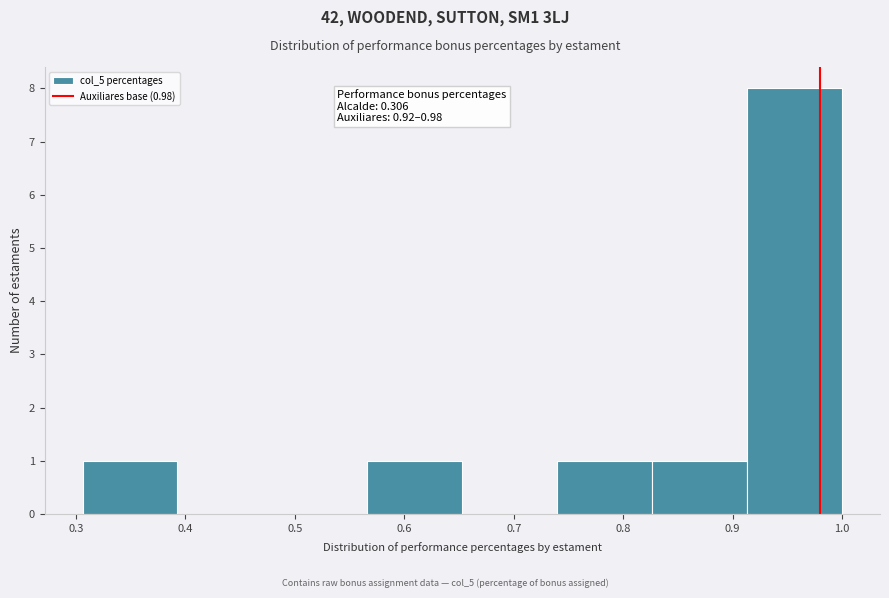

Which range on the x-axis has the tallest bar?

0.91 to 1.00